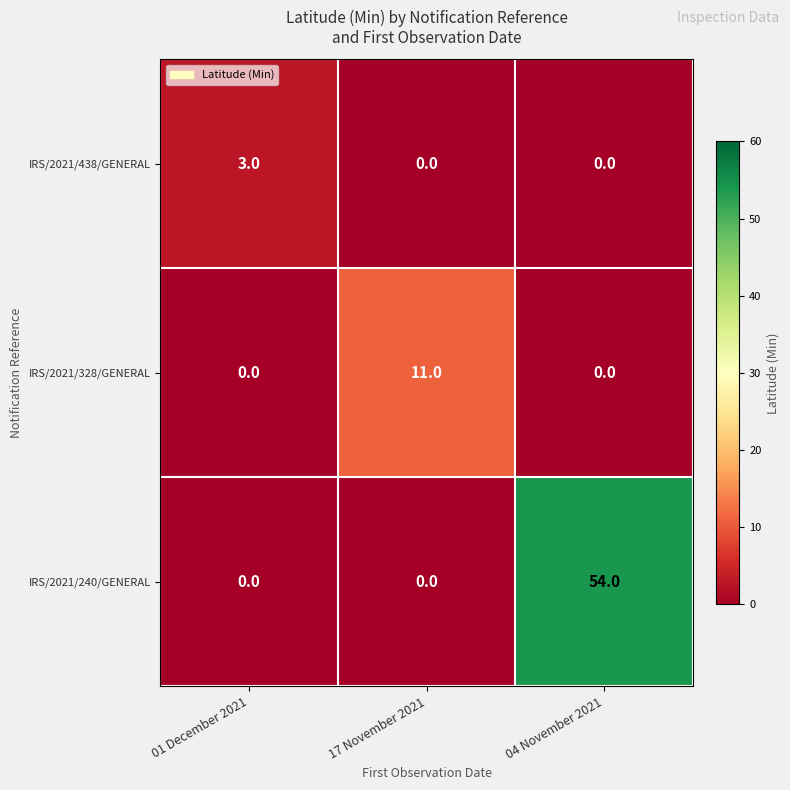

Is it true that IRS/2021/328/GENERAL equals 11 at 17 November 2021?

True